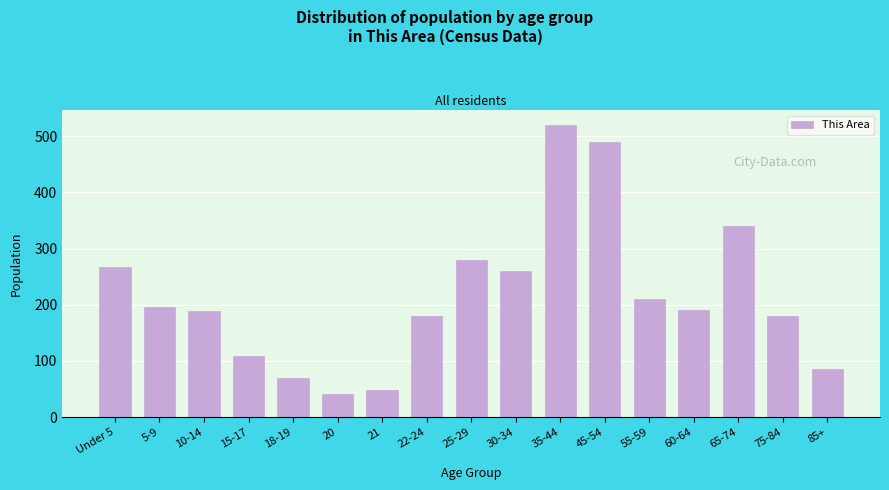

What is the label of the 12th bar from the left?

45-54